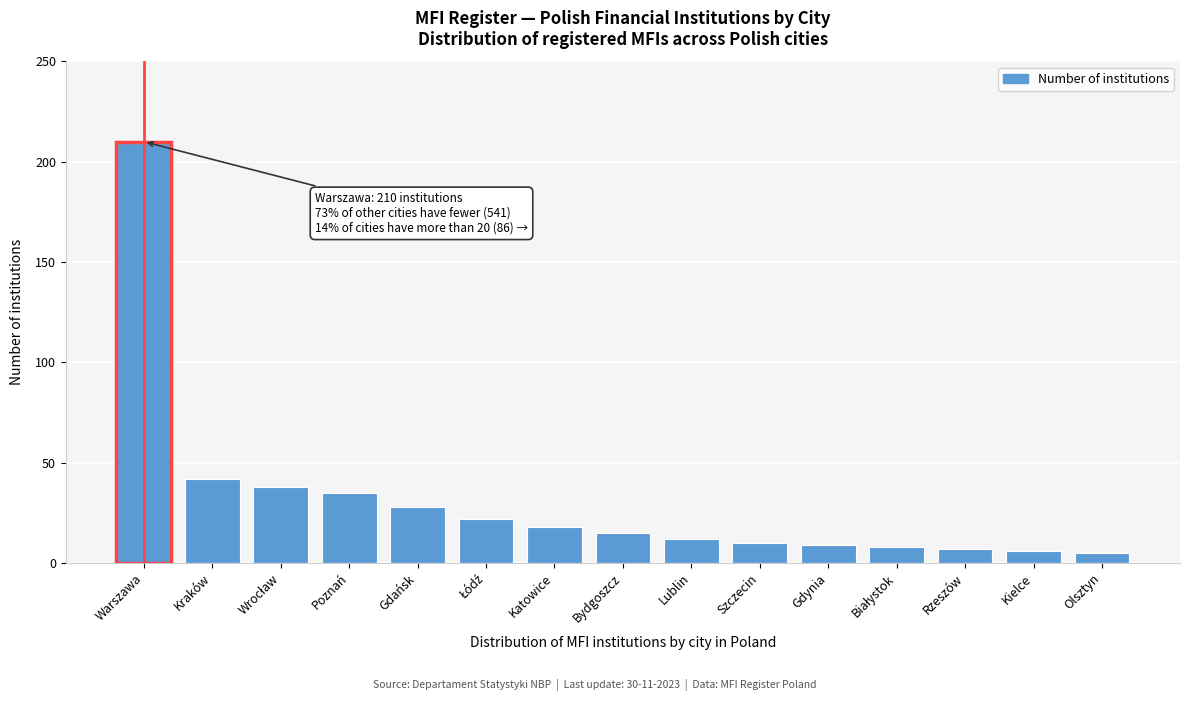

Reading right to left, what are all the values shown in this chart?

5	6	7	8	9	10	12	15	18	22	28	35	38	42	210